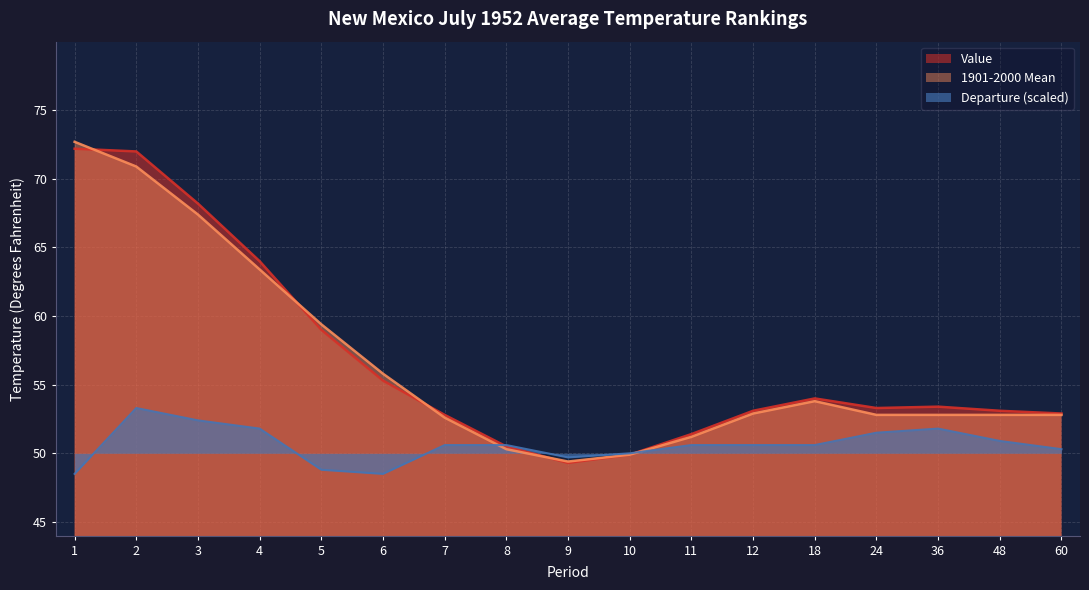

How many data points in Departure are less than 50?

4